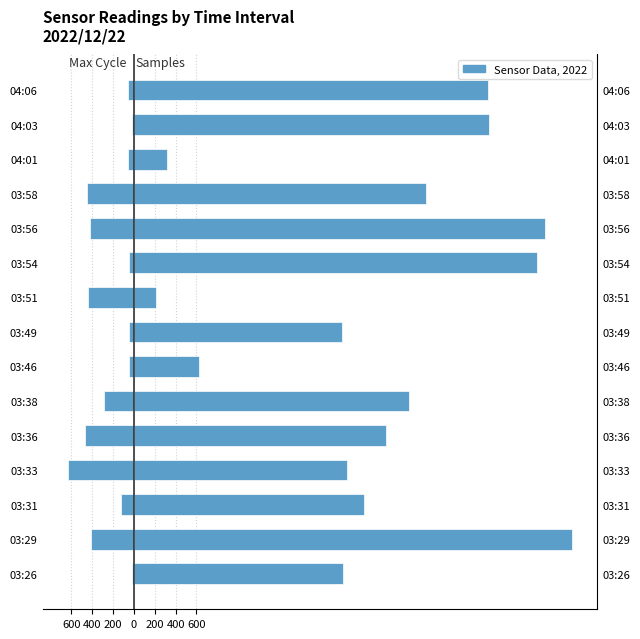

At 03:49, list the series in order from smallest to largest.

Max_cycle (deviation), Samples (deviation)